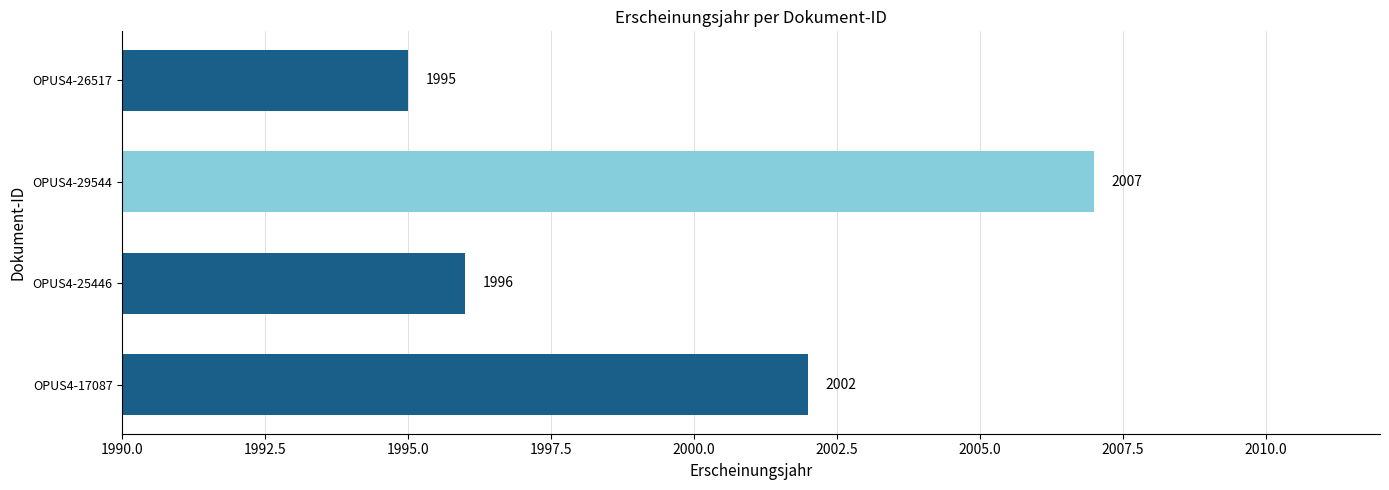

Between OPUS4-26517 and OPUS4-25446, which is larger?

OPUS4-25446